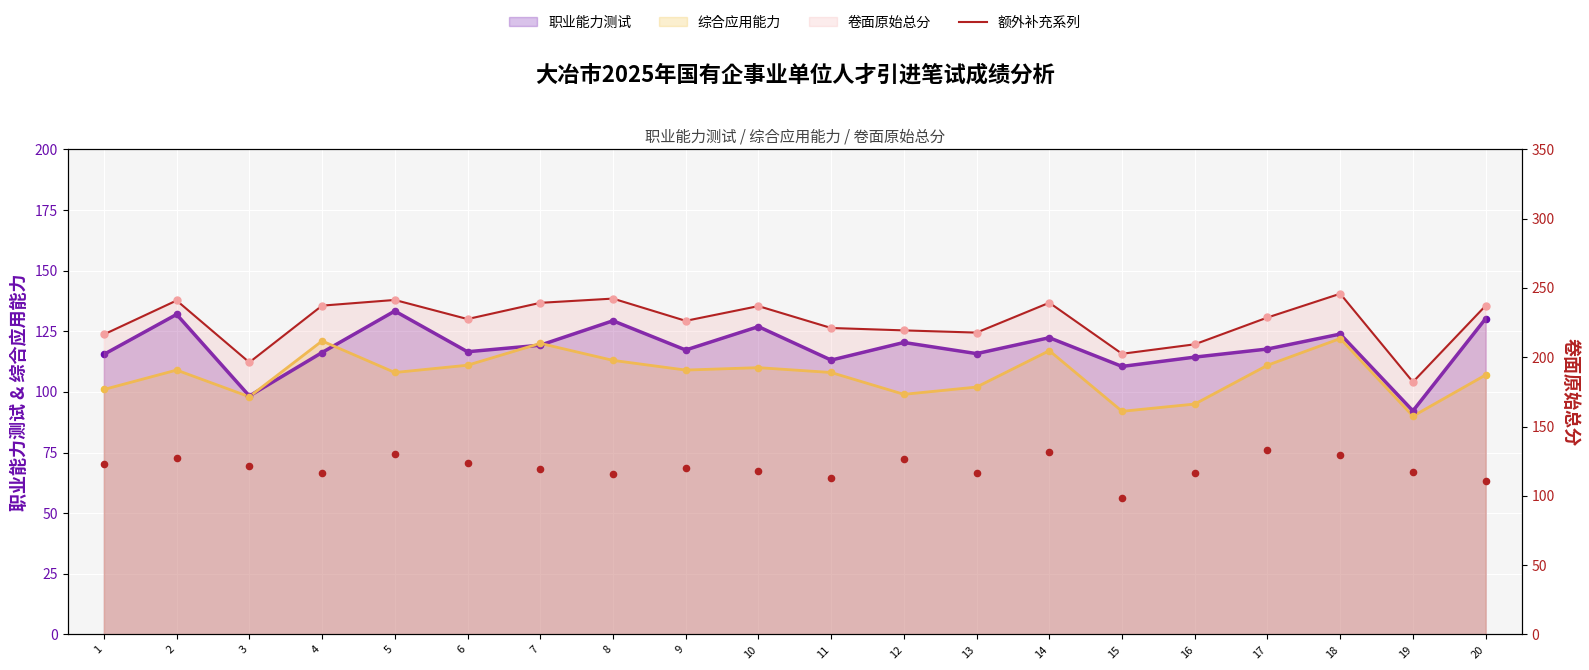

What is the ratio of the value at 17 to the value at 8?

0.9